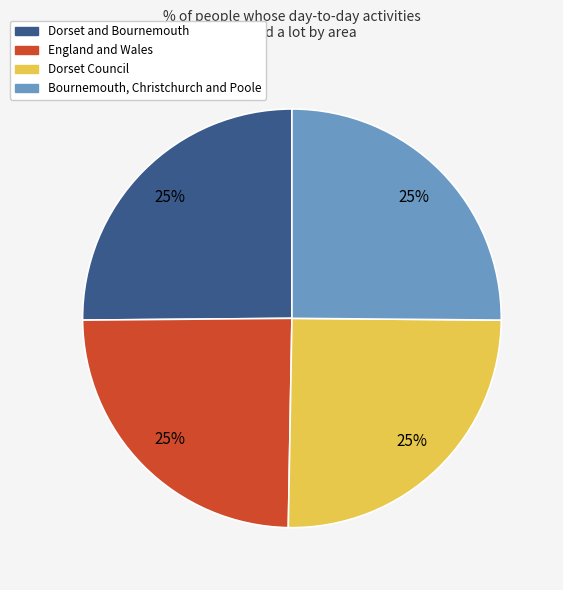

Approximately how many times larger is the value at Dorset Council compared to Bournemouth, Christchurch and Poole?

1.0